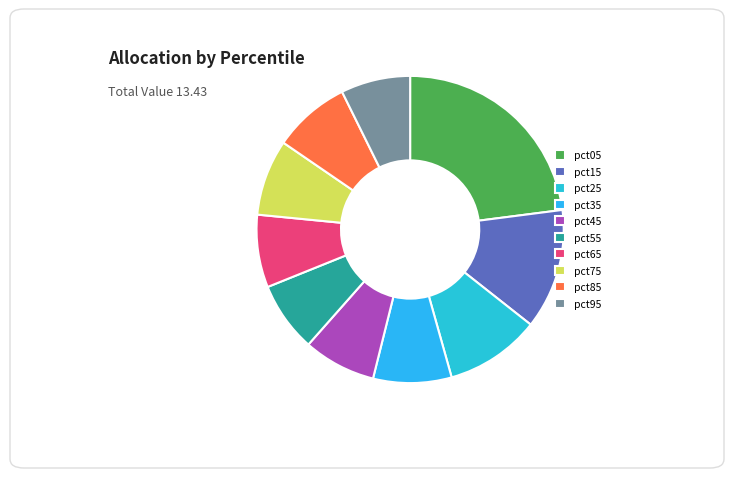

To the nearest percent, what percentage of the pie is pct95?

7%